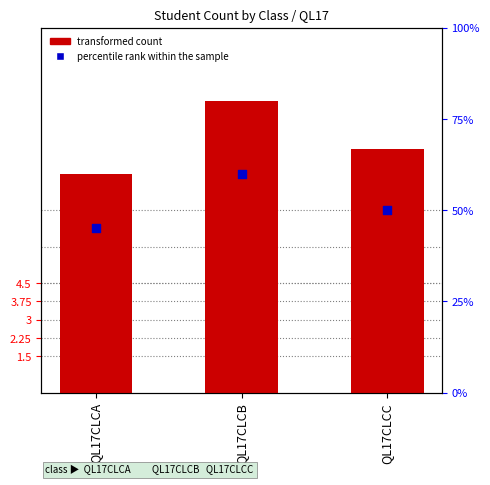

What are all the series names shown in the legend?

transformed count, percentile rank within the sample